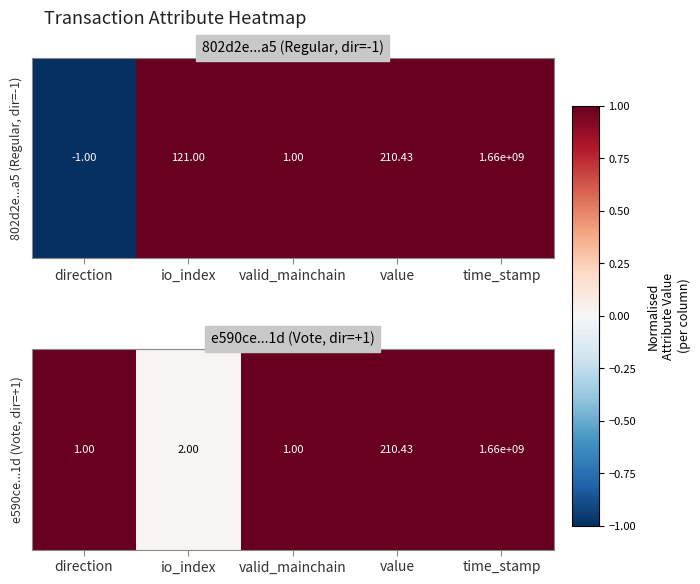

List the labels in order of value, smallest first.

io_index, time_stamp, direction, valid_mainchain, value